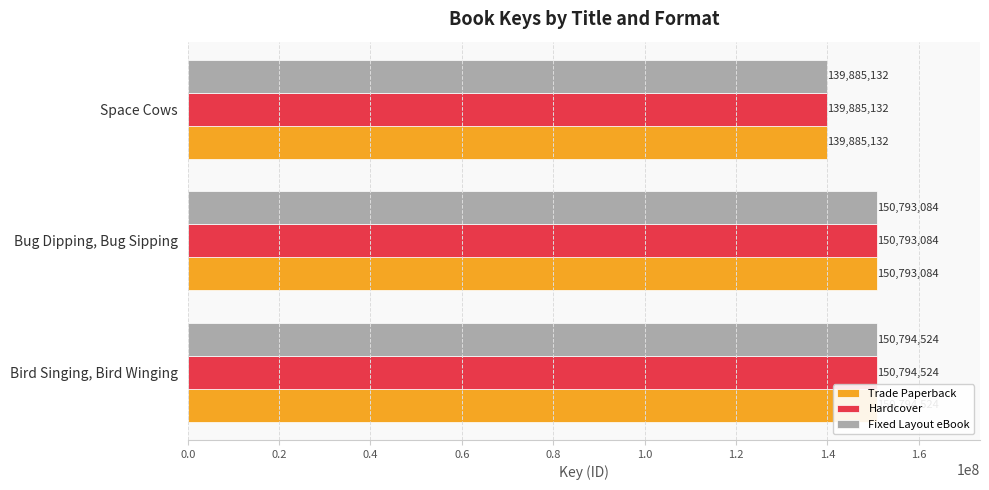

Is it true that Trade Paperback equals 216422234 at Space Cows?

False